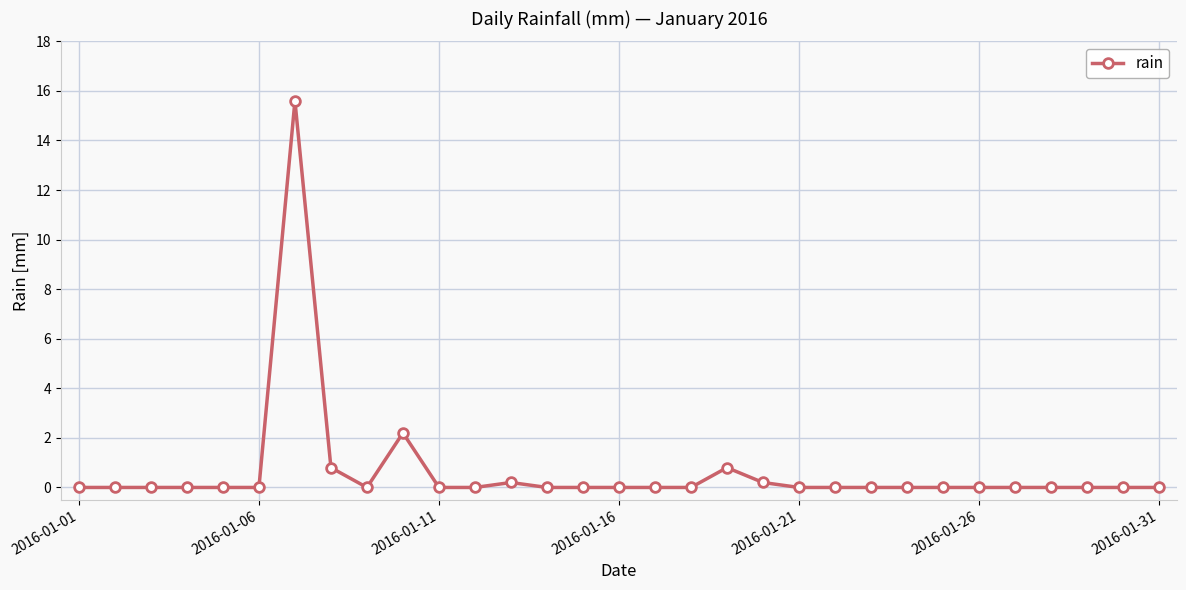

What is the average value?

0.6